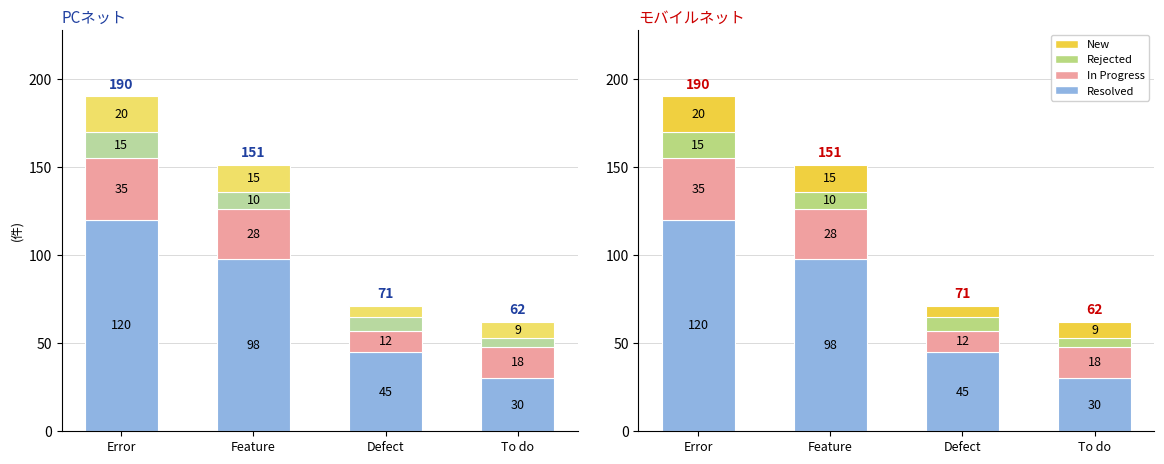

Are the bars horizontal?

No